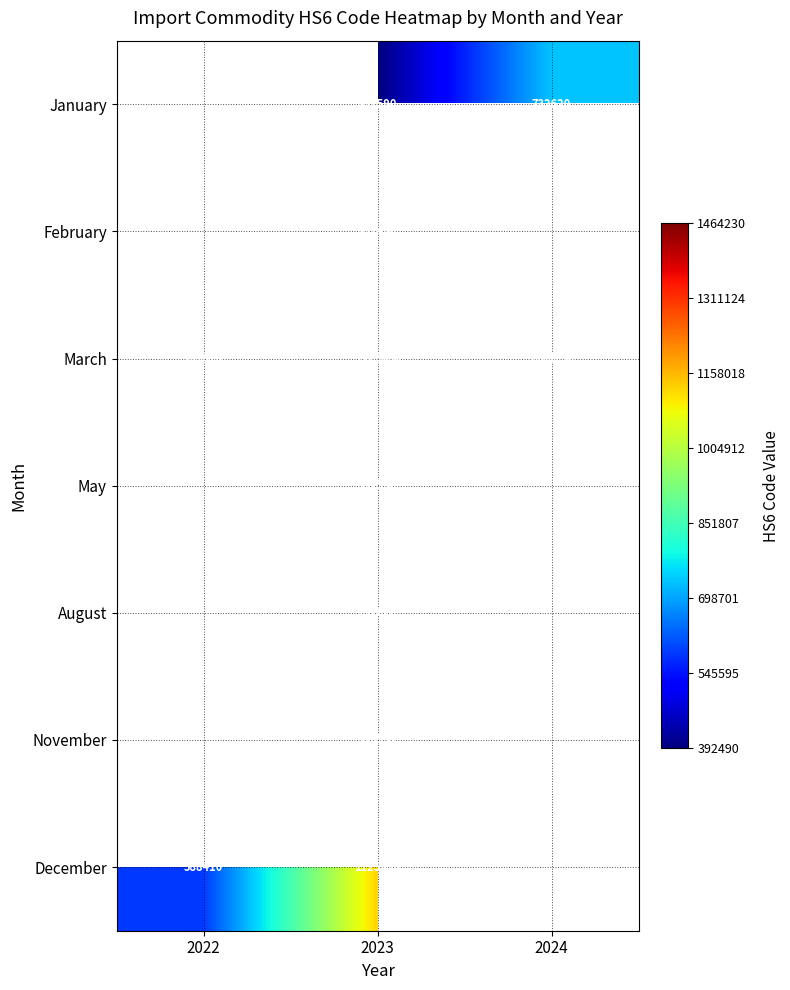

True or false: August has a value of 1219468.5 at 2023.

False